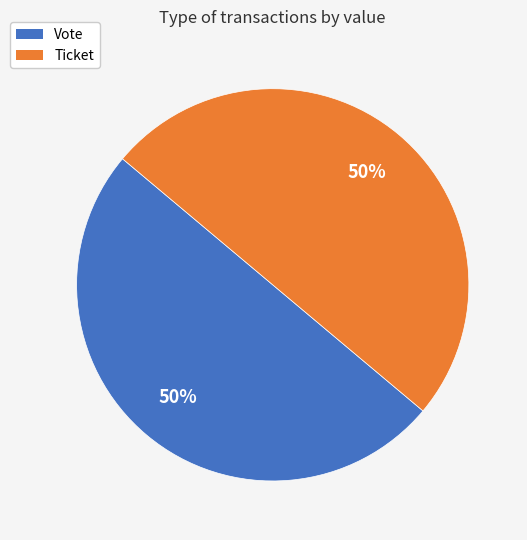

To the nearest percent, what is the average slice percentage?

50%